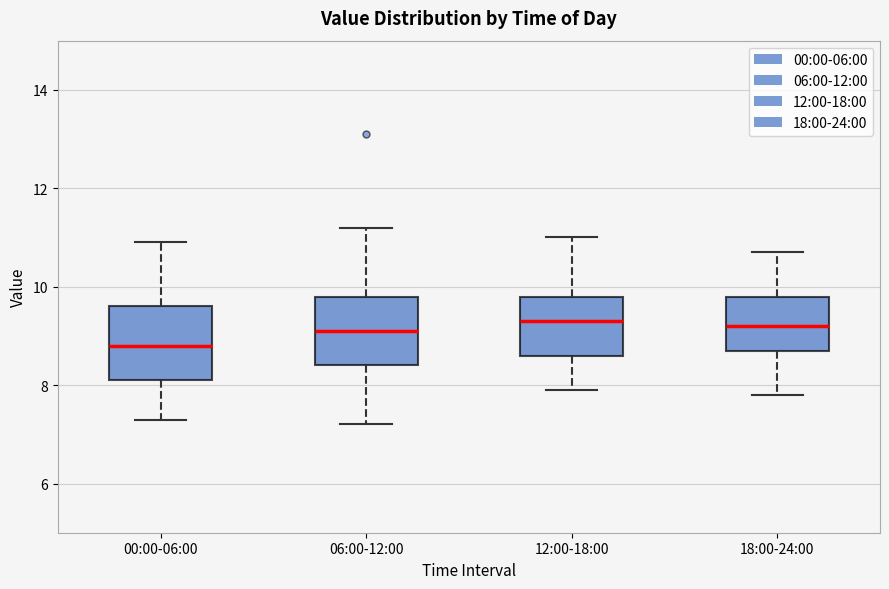

Which box has the lowest median line?

00:00-06:00